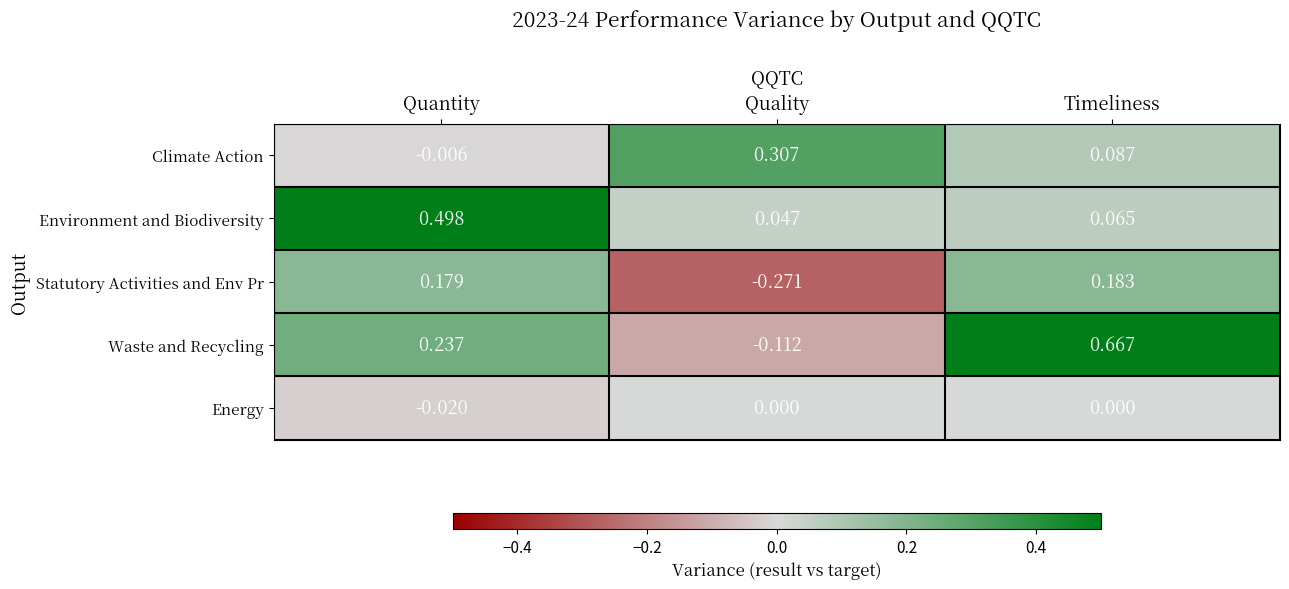

At which label does Statutory Activities and Env Pr first exceed 0?

Quantity